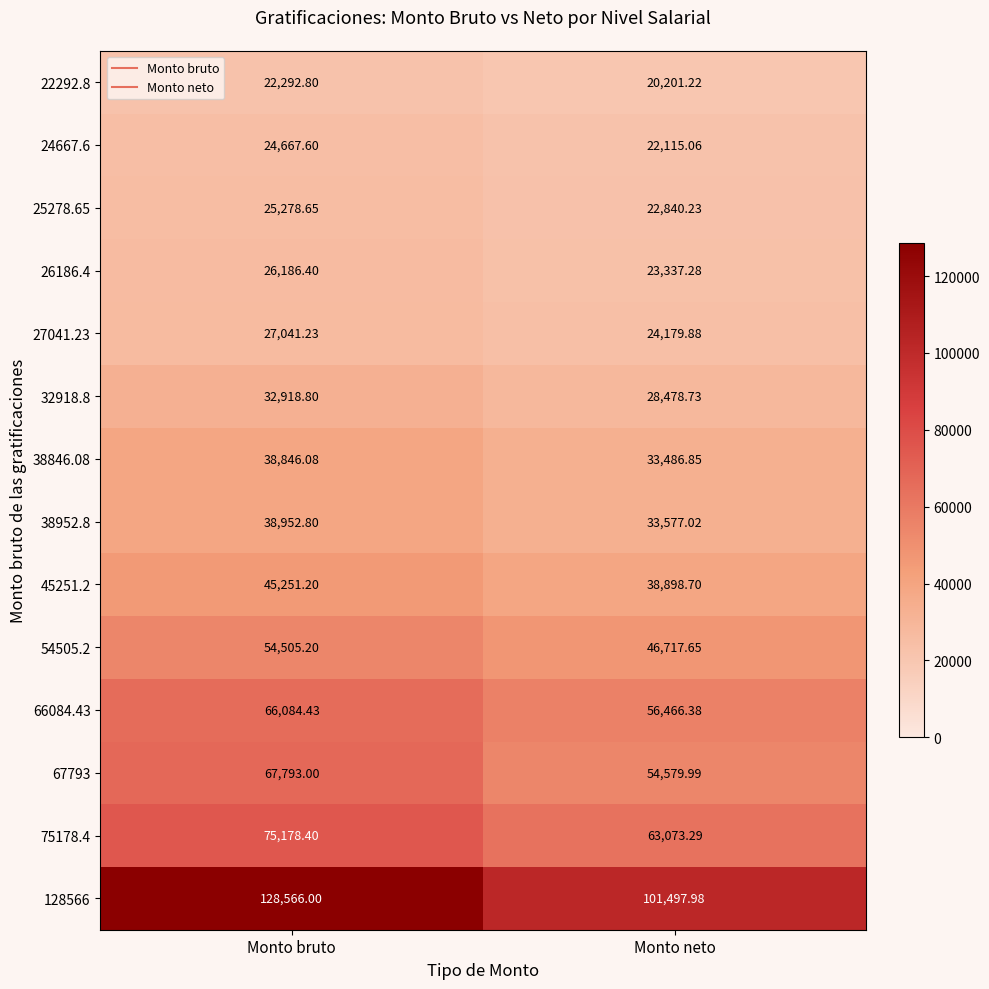

Count the number of categories in the chart.

2